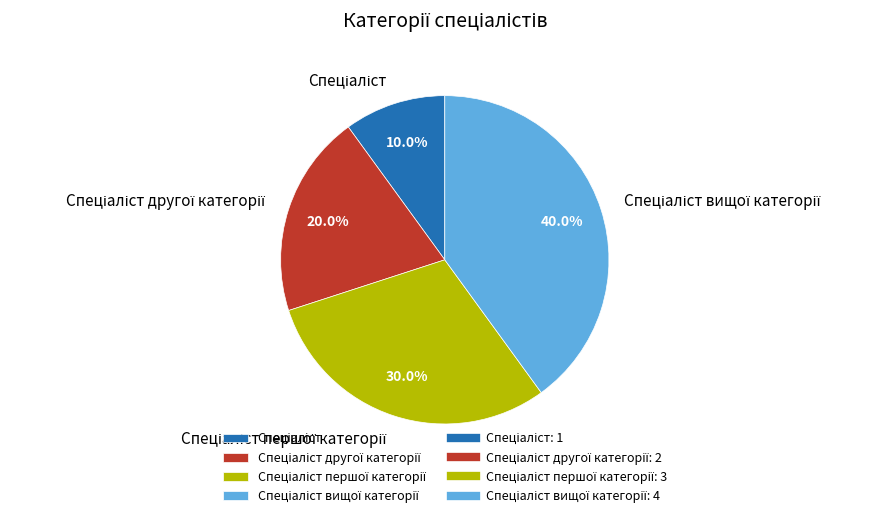

Is there any slice that represents more than half of the pie?

No